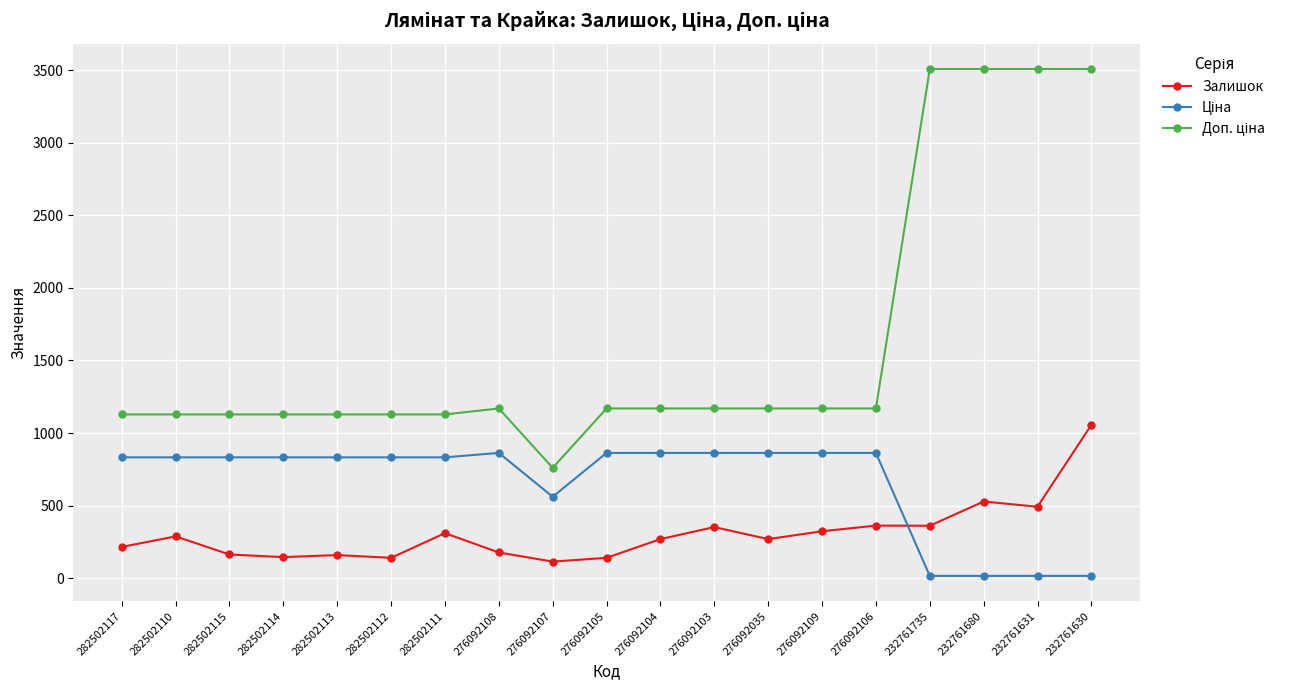

What position from the left is 232761680?

17